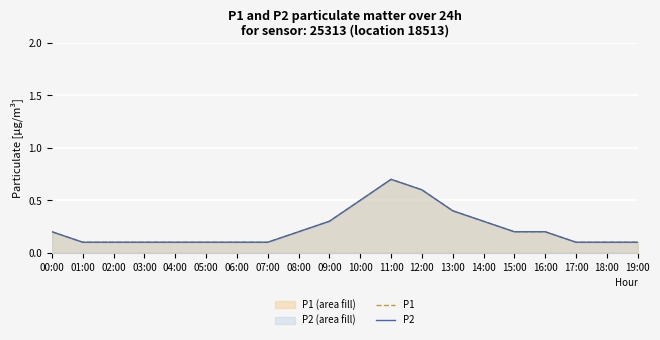

True or false: P2 and P1 intersect in this chart.

False